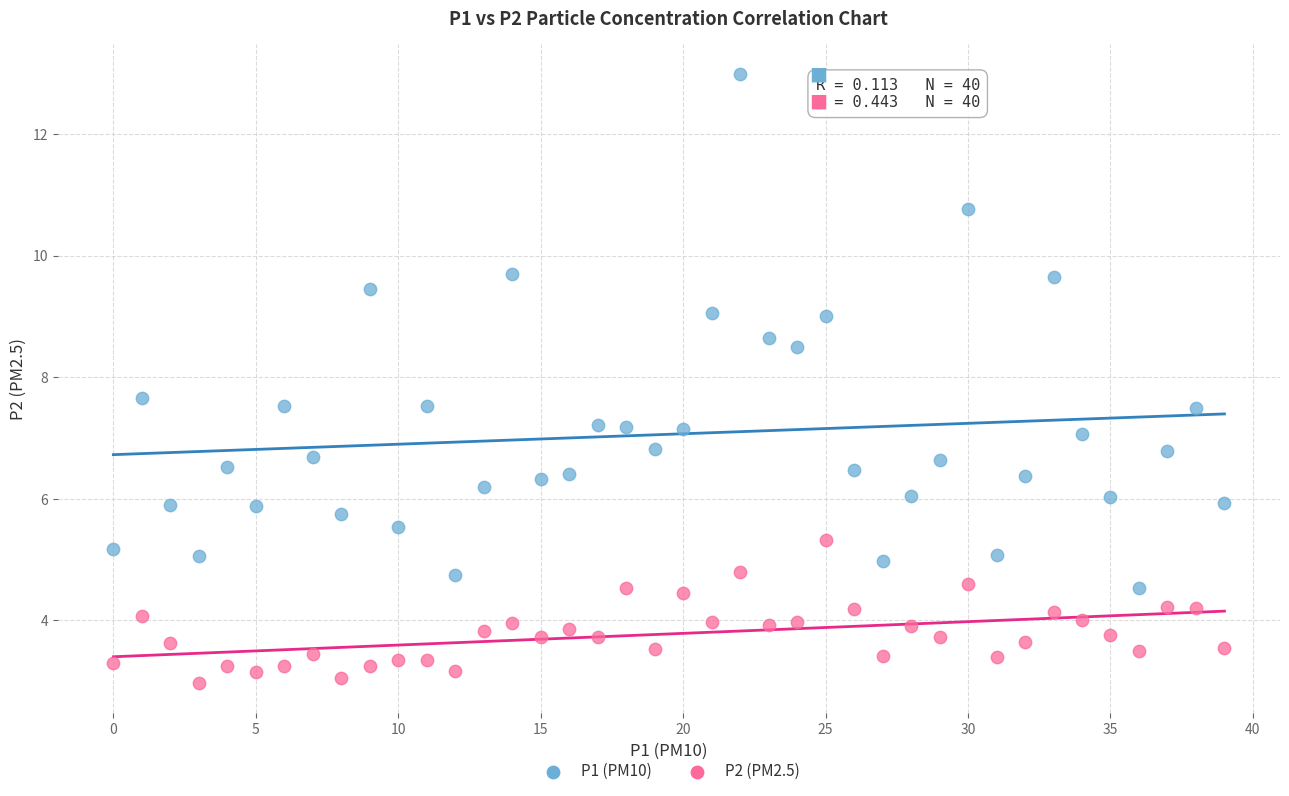

Which series contains the lowest Y value?

P2 (PM2.5)